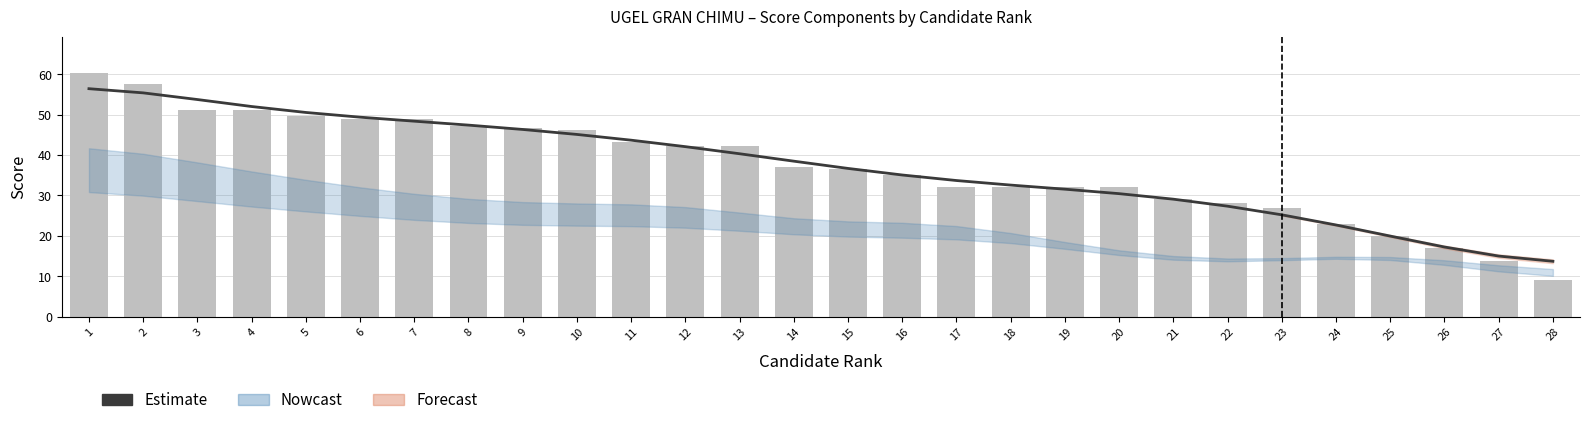

How many values in the TOTAL (bars) series exceed 37?

13